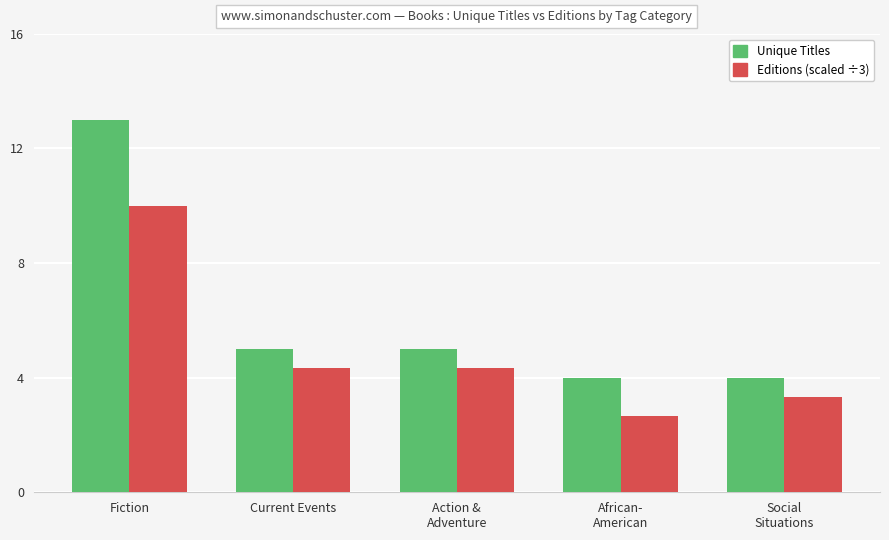

At which category does the chart reach its minimum across all series?

African-
American